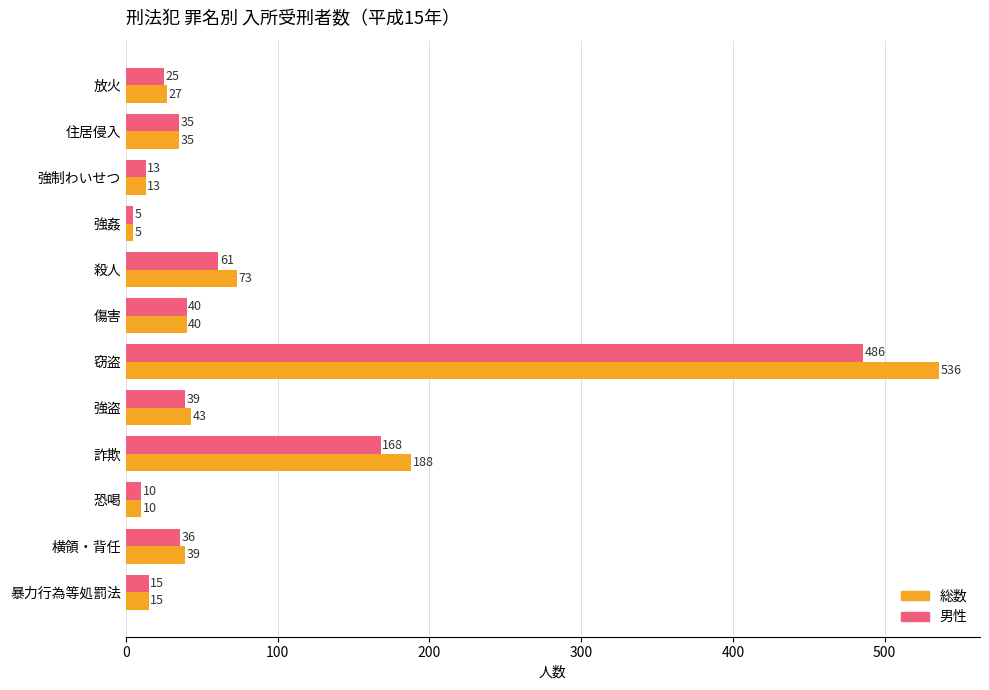

At how many categories does at least one series exceed 128?

2